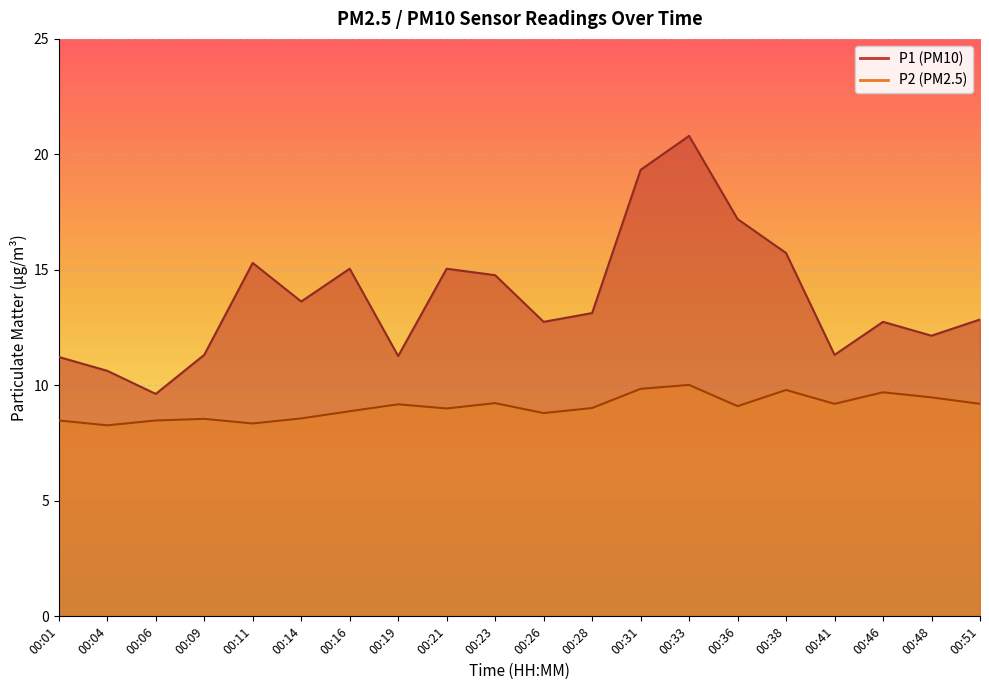

List the series in order of their overall mean, lowest first.

P2, P1